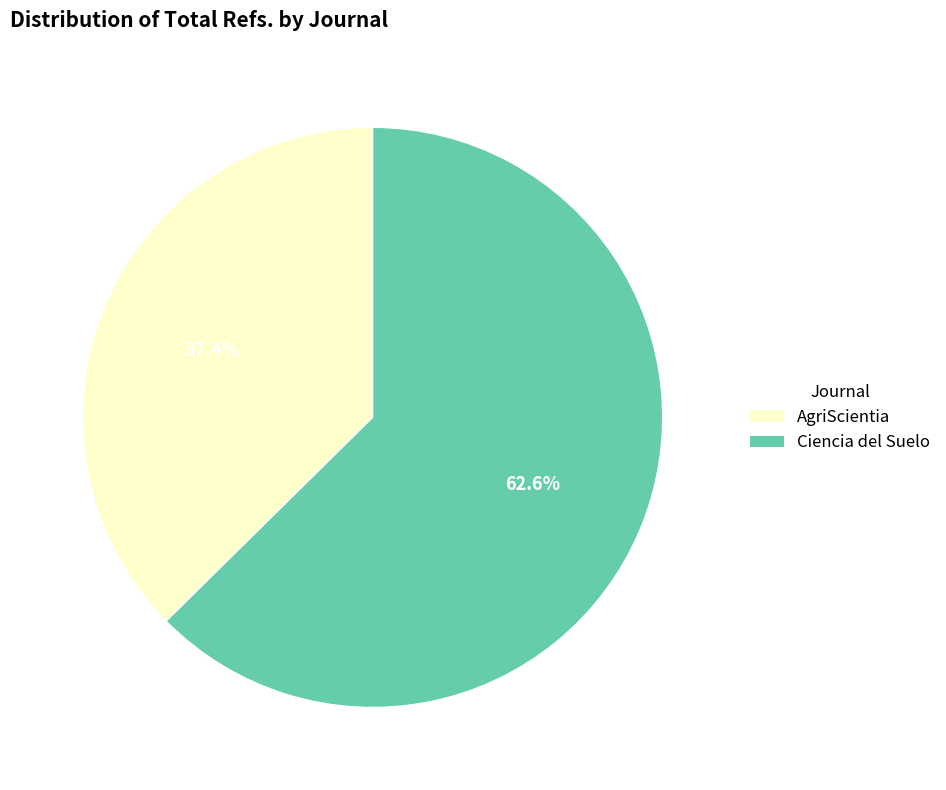

Is it true that Ciencia del Suelo is 63% of the pie?

True